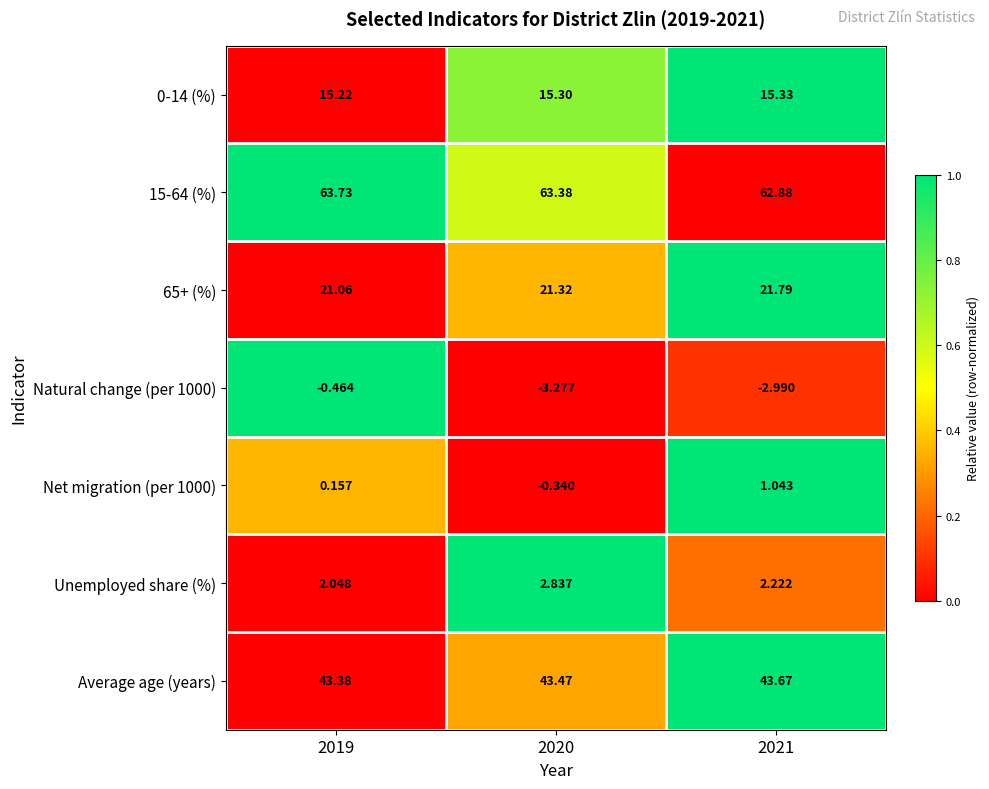

Is the value of Average age (years) at 2019 greater than the value of Unemployed share (%) at 2019?

Yes